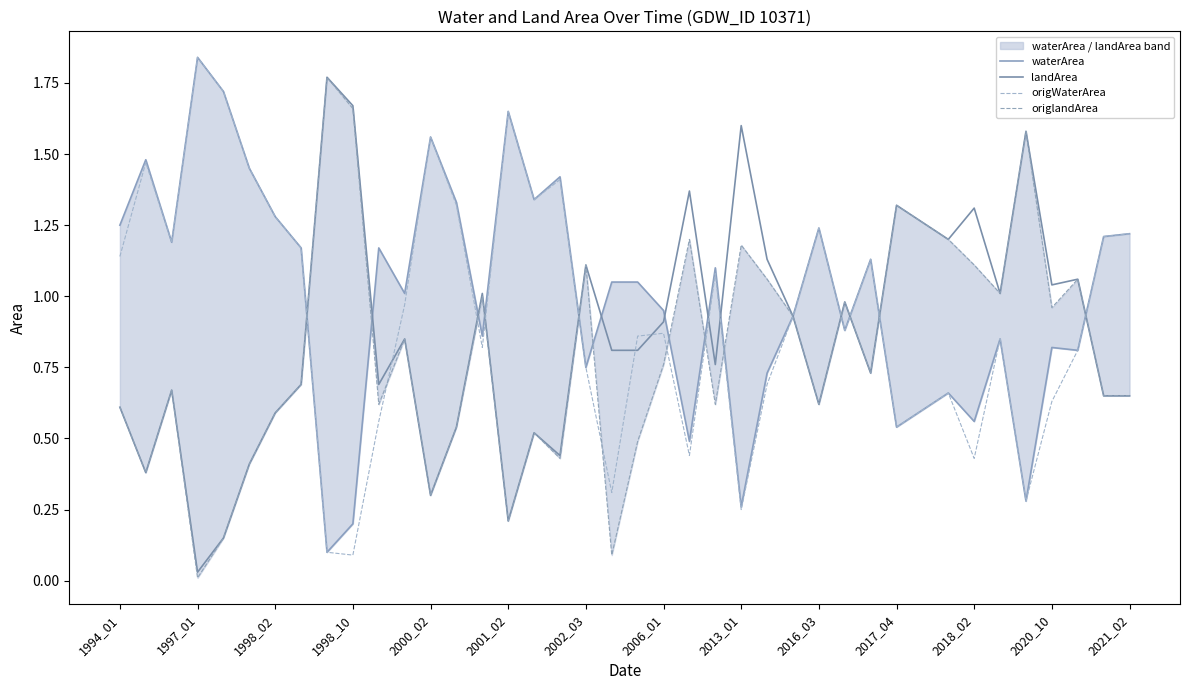

After their last crossing, which series has the higher values: origWaterArea or origlandArea?

origWaterArea